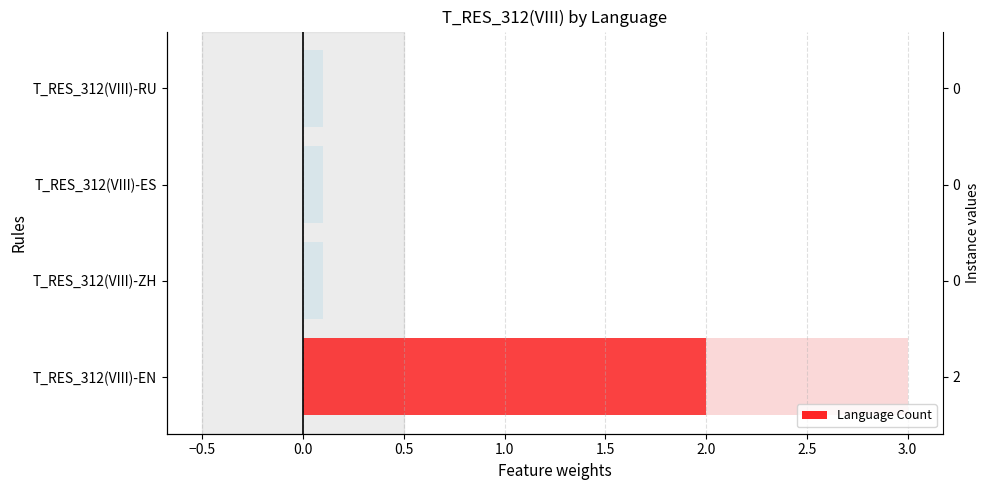

Does the chart contain stacked bars?

No